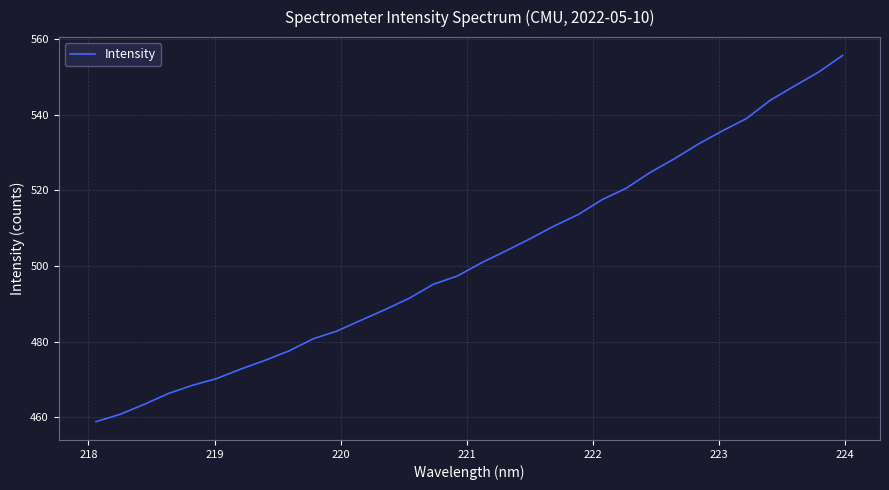

What is the maximum value shown in the chart?

555.7